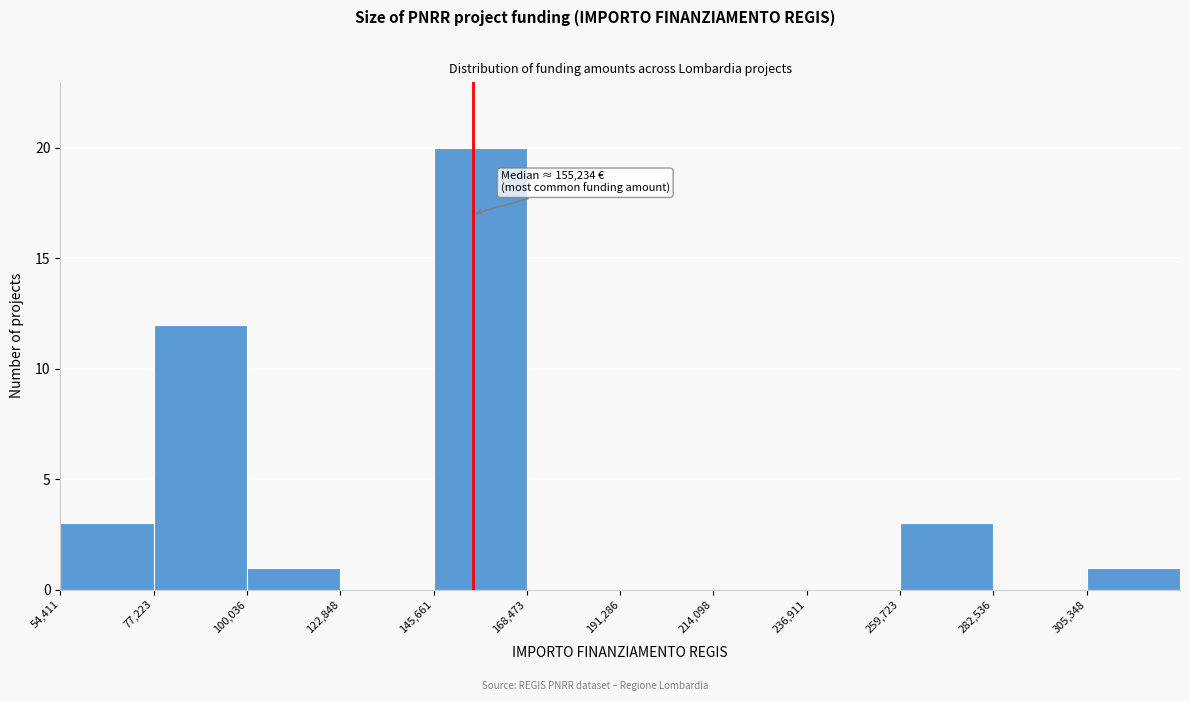

Which range on the x-axis has the tallest bar?

145000 to 170000